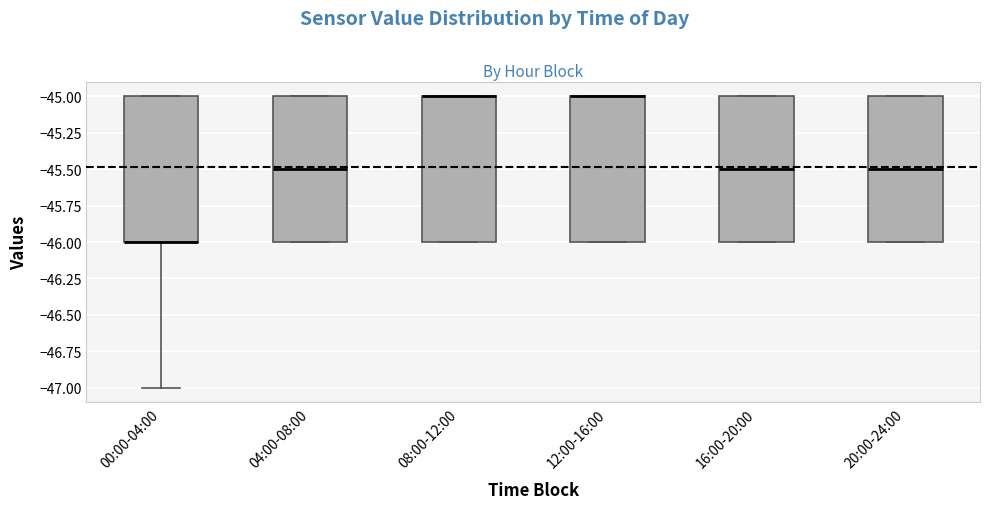

Reading left to right, read every box against the y-axis: the position of its median line, the range the box covers, and the ends of its whiskers. The values are not printed on the chart, so give them approximately, as read against the axis.

00:00-04:00: median -46.0 (drawn on the box's lower edge), box -46.0 to -45.0, whiskers -47.0 to -45.0
04:00-08:00: median -45.5, box -46.0 to -45.0, whiskers -46.0 to -45.0
08:00-12:00: median -45.0 (drawn on the box's upper edge), box -46.0 to -45.0, whiskers -46.0 to -45.0
12:00-16:00: median -45.0 (drawn on the box's upper edge), box -46.0 to -45.0, whiskers -46.0 to -45.0
16:00-20:00: median -45.5, box -46.0 to -45.0, whiskers -46.0 to -45.0
20:00-24:00: median -45.5, box -46.0 to -45.0, whiskers -46.0 to -45.0